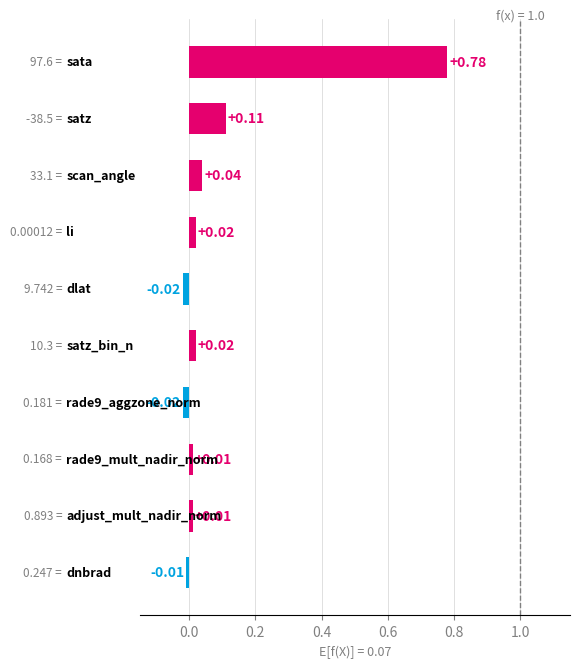

What is the sum of all values?

0.9